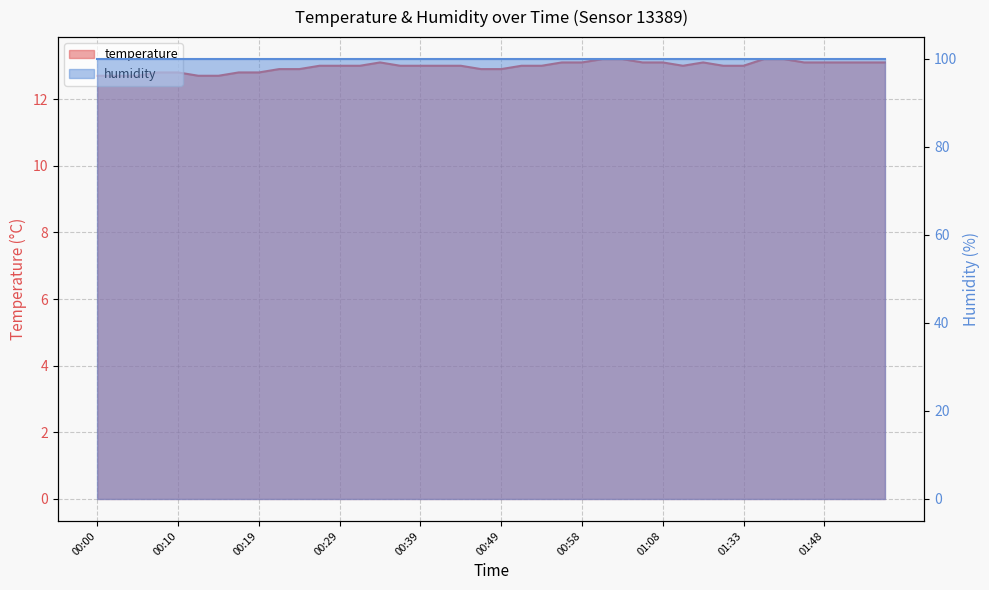

Between 00:22 and 00:24, which is larger?

00:22